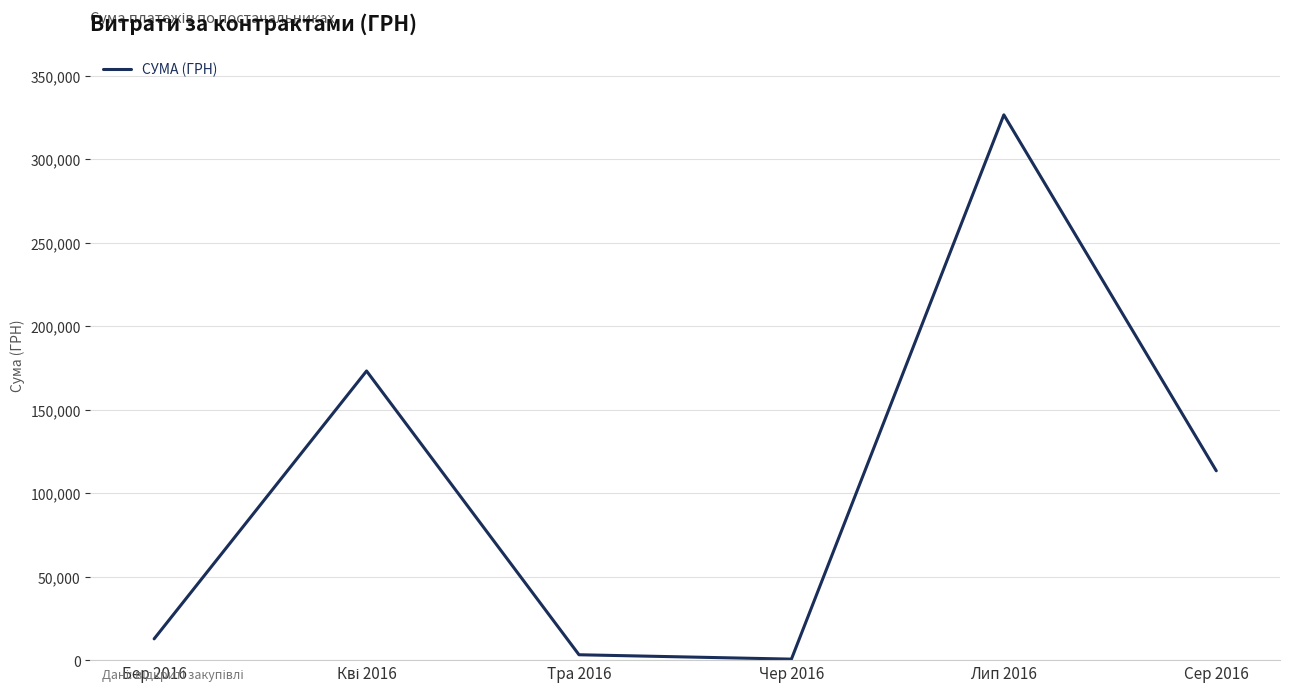

Is this an area chart (filled region under the line)?

No